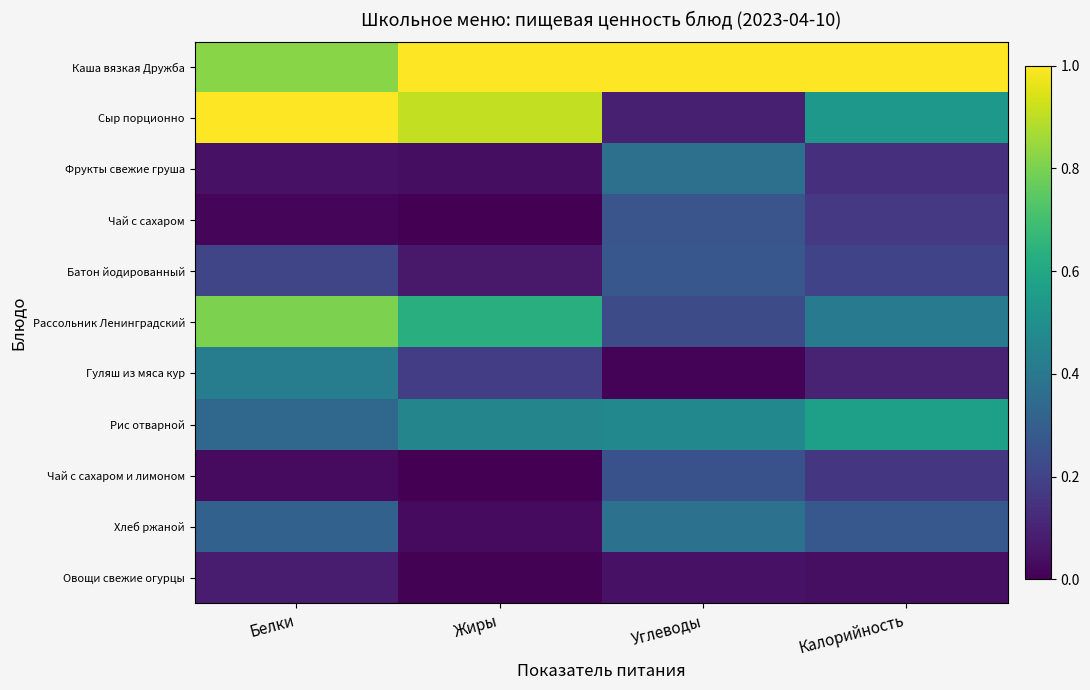

Reading left to right, extract all data points from this chart.

Каша вязкая Дружба: Белки=0.8	Жиры=1.0	Углеводы=1.0	Калорийность=1.0
Сыр порционно: Белки=1.0	Жиры=0.9	Углеводы=0.1	Калорийность=0.5
Фрукты свежие груша: Белки=0.0	Жиры=0.0	Углеводы=0.4	Калорийность=0.1
Чай с сахаром: Белки=0.0	Жиры=0.0	Углеводы=0.3	Калорийность=0.2
Батон йодированный: Белки=0.2	Жиры=0.1	Углеводы=0.3	Калорийность=0.2
Рассольник Ленинградский: Белки=0.8	Жиры=0.6	Углеводы=0.2	Калорийность=0.4
Гуляш из мяса кур: Белки=0.4	Жиры=0.2	Углеводы=0.0	Калорийность=0.1
Рис отварной: Белки=0.3	Жиры=0.5	Углеводы=0.5	Калорийность=0.6
Чай с сахаром и лимоном: Белки=0.0	Жиры=0.0	Углеводы=0.3	Калорийность=0.2
Хлеб ржаной: Белки=0.3	Жиры=0.0	Углеводы=0.4	Калорийность=0.3
Овощи свежие огурцы: Белки=0.1	Жиры=0.0	Углеводы=0.0	Калорийность=0.0